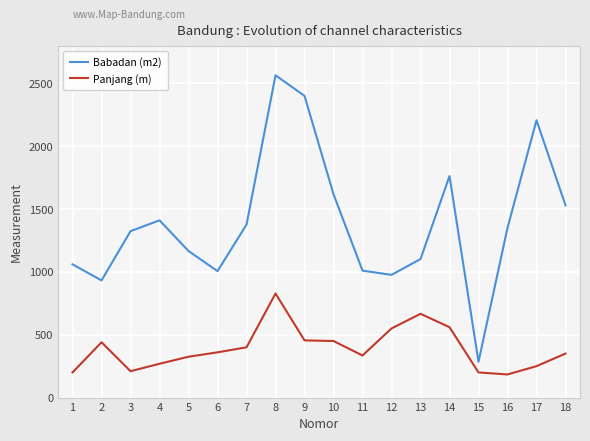

What are all the series names shown in the legend?

Babadan (m2), Panjang (m)